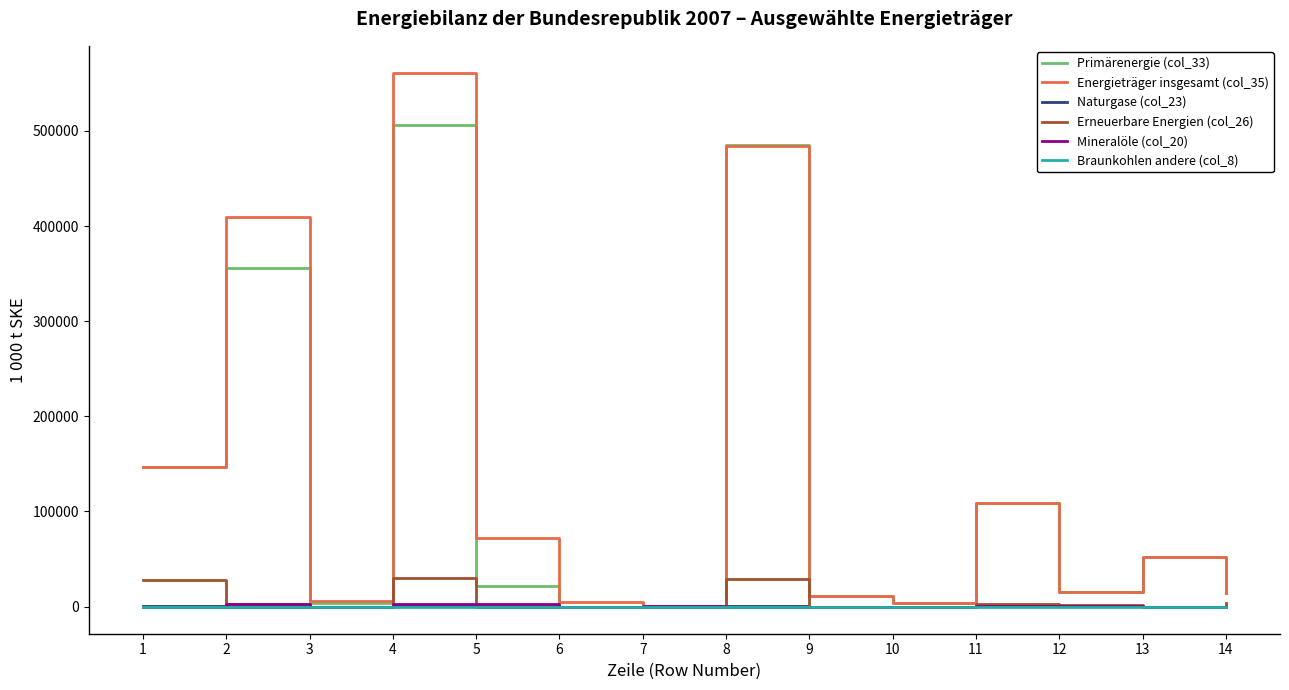

Which series has the widest spread of values?

Energieträger insgesamt (col_35)